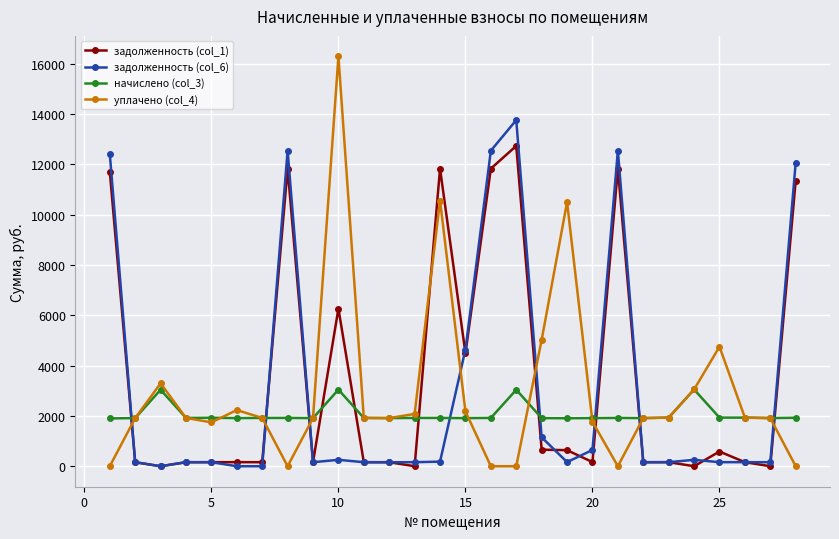

After their last crossing, which series has the higher values: задолженность (col_6) or начислено (col_3)?

задолженность (col_6)